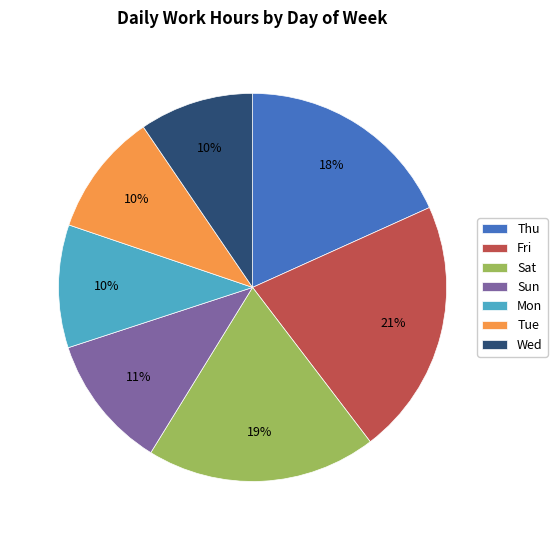

To the nearest percent, what percentage of the pie is Sun?

11%